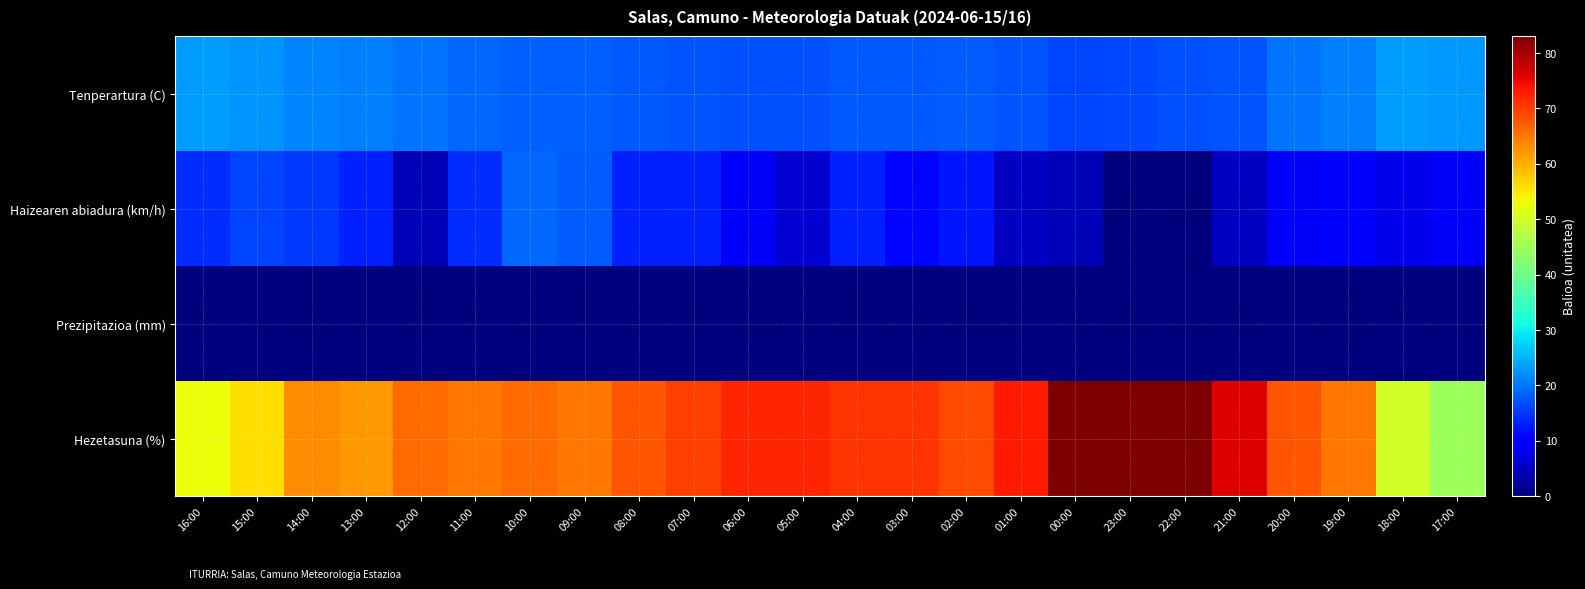

Reading left to right, extract all data points from this chart.

Tenperartura (C): 16:00=23.2	15:00=22.6	14:00=21.3	13:00=21.0	12:00=19.8	11:00=19.1	10:00=18.4	09:00=18.4	08:00=17.7	07:00=17.2	06:00=16.9	05:00=16.9	04:00=17.6	03:00=17.8	02:00=17.9	01:00=17.3	00:00=16.2	23:00=16.4	22:00=17.1	21:00=17.4	20:00=20.1	19:00=21.0	18:00=23.2	17:00=22.8
Haizearen abiadura (km/h): 16:00=14.0	15:00=16.0	14:00=15.0	13:00=13.0	12:00=4.0	11:00=14.0	10:00=19.0	09:00=18.0	08:00=13.0	07:00=13.0	06:00=9.0	05:00=6.0	04:00=13.0	03:00=11.0	02:00=12.0	01:00=5.0	00:00=4.0	23:00=0.0	22:00=0.0	21:00=5.0	20:00=9.0	19:00=10.0	18:00=8.0	17:00=9.0
Prezipitazioa (mm): 16:00=0.0	15:00=0.0	14:00=0.0	13:00=0.0	12:00=0.0	11:00=0.0	10:00=0.0	09:00=0.0	08:00=0.0	07:00=0.0	06:00=0.0	05:00=0.0	04:00=0.0	03:00=0.0	02:00=0.0	01:00=0.0	00:00=0.0	23:00=0.0	22:00=0.0	21:00=0.0	20:00=0.0	19:00=0.0	18:00=0.0	17:00=0.0
Hezetasuna (%): 16:00=53.0	15:00=56.0	14:00=63.0	13:00=62.0	12:00=66.0	11:00=65.0	10:00=66.0	09:00=65.0	08:00=68.0	07:00=70.0	06:00=72.0	05:00=72.0	04:00=71.0	03:00=71.0	02:00=69.0	01:00=73.0	00:00=83.0	23:00=83.0	22:00=83.0	21:00=76.0	20:00=68.0	19:00=65.0	18:00=50.0	17:00=45.0